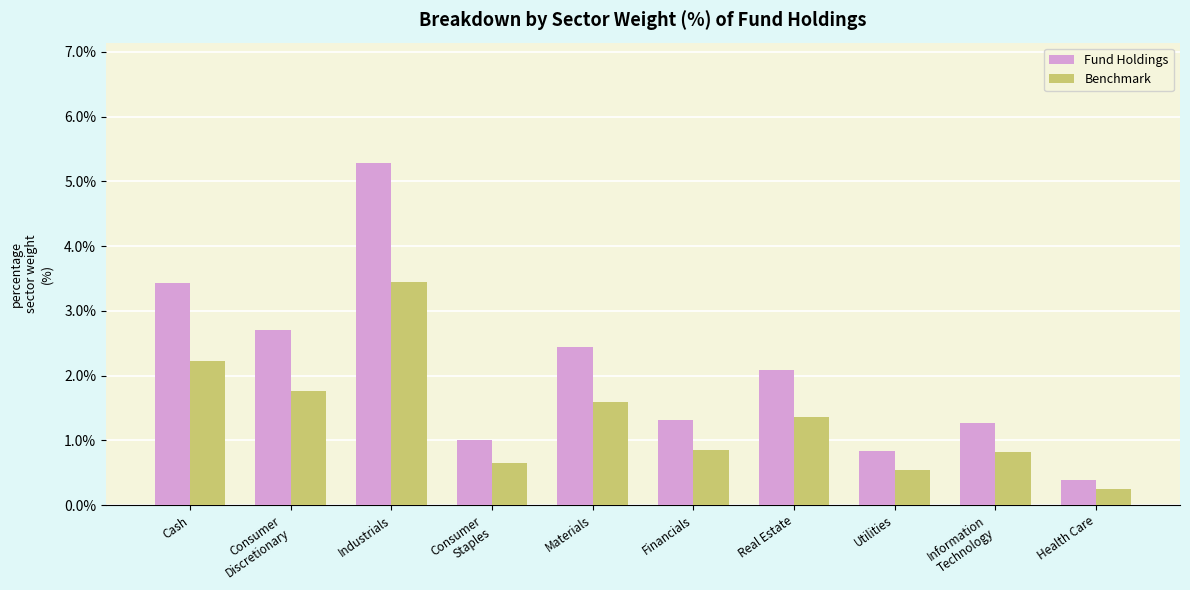

What is the approximate value of Fund Holdings at Financials?

1.3